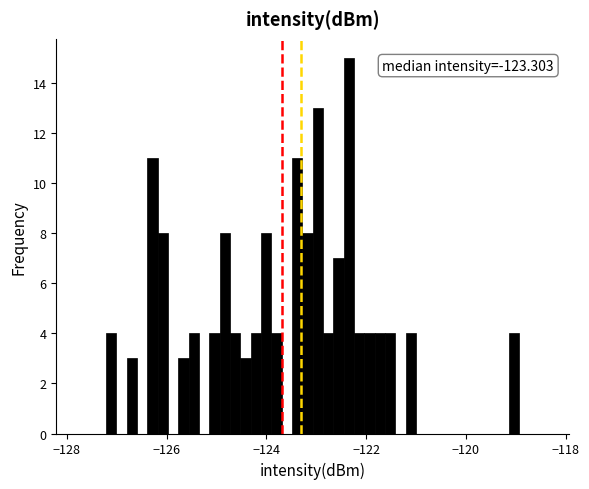

Around what value on the x-axis is the tallest bar? Give the approximate position of its centre, as read against the axis.

-122.4